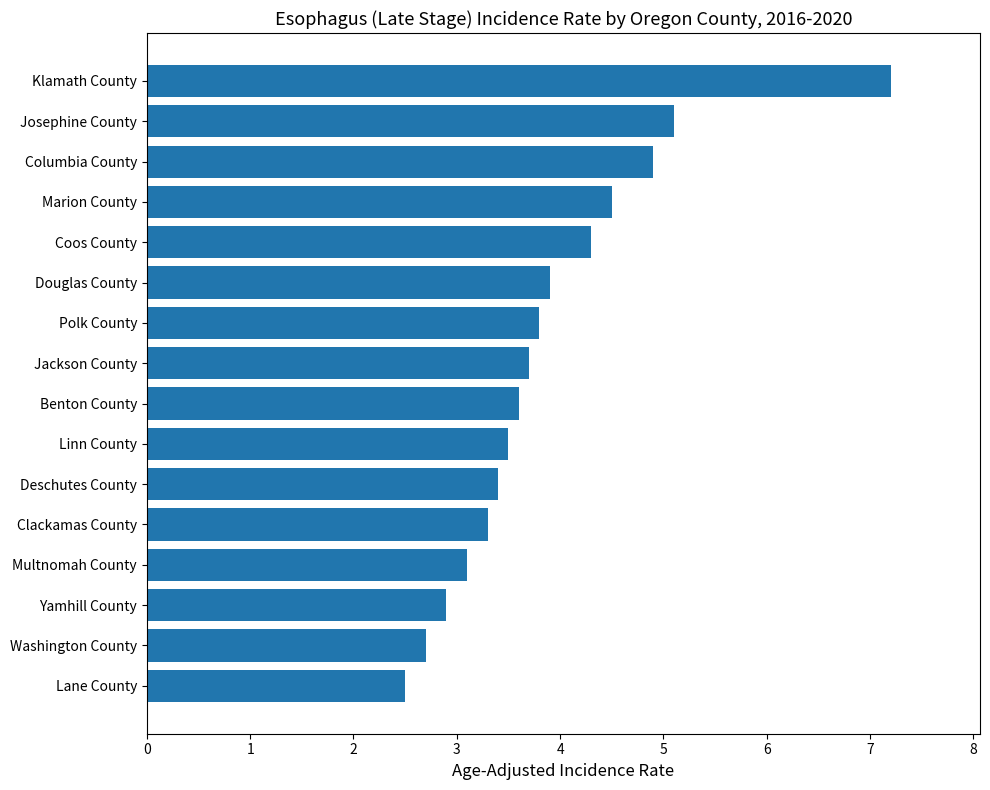

True or false: the data shows 4.3 at Coos County.

True